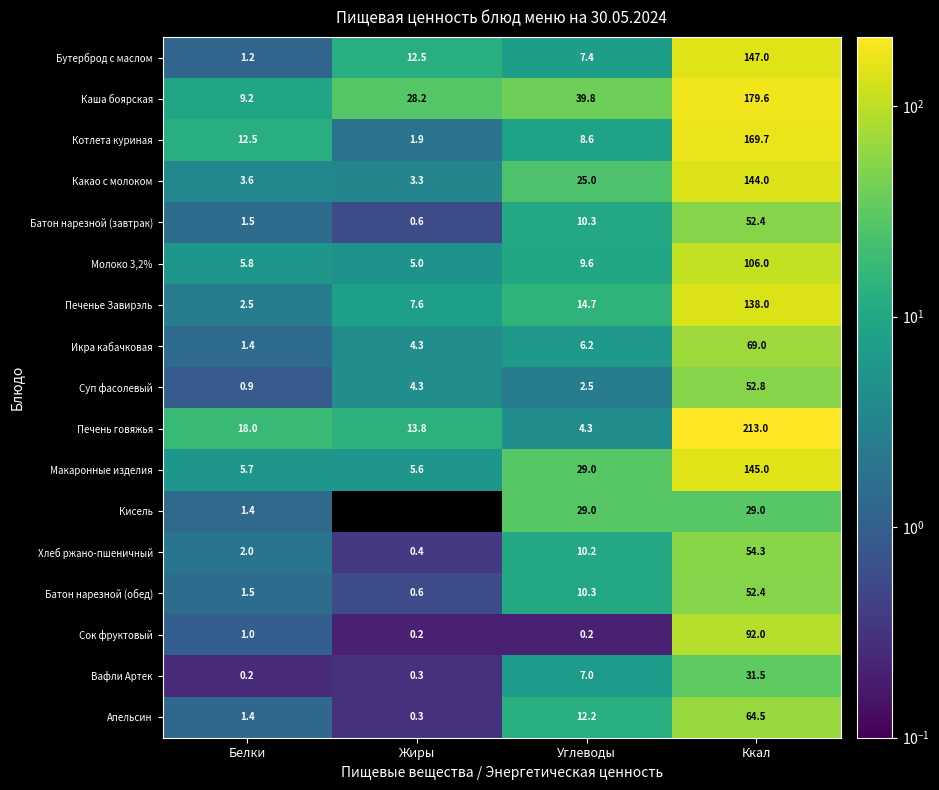

How many data points in Каша боярская are less than 39?

2